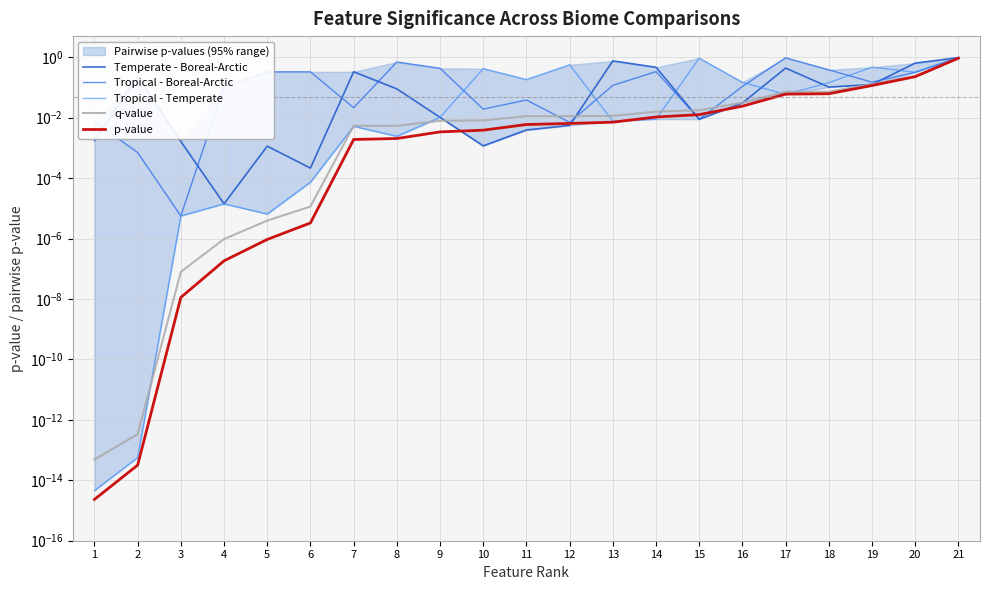

Which series has the largest total across all categories?

Tropical - Boreal-Arctic